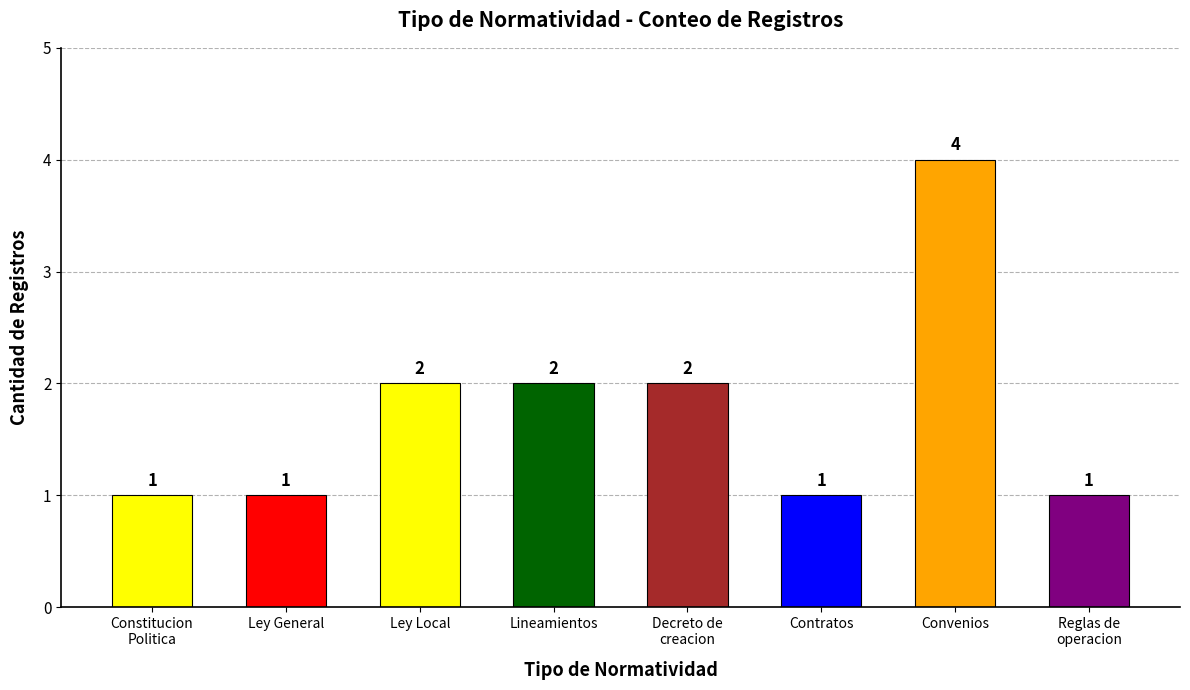

What is the ratio of the value at Ley General to the value at Contratos?

1.0